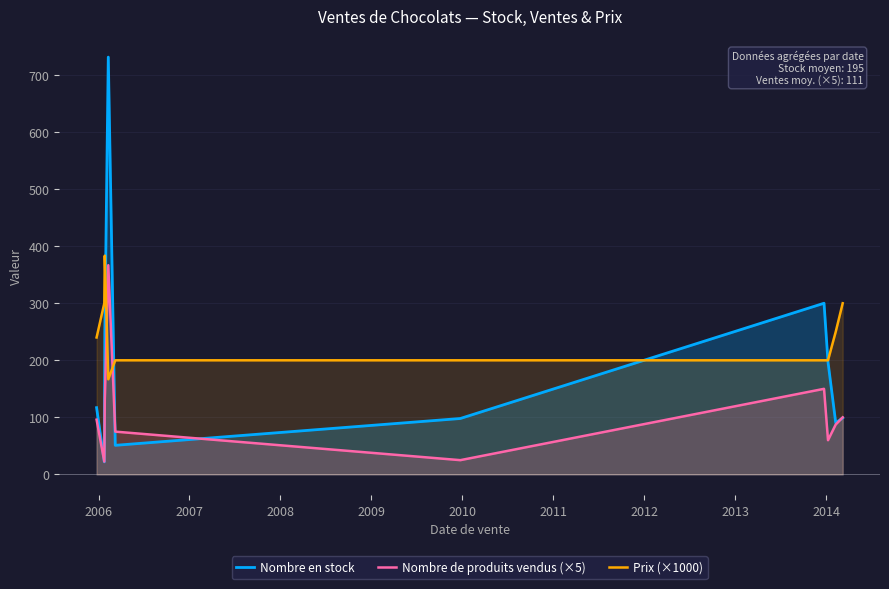

Which series ends up on top after the final intersection of Nombre de produits vendus (×5) and Prix (×1000)?

Prix (×1000)